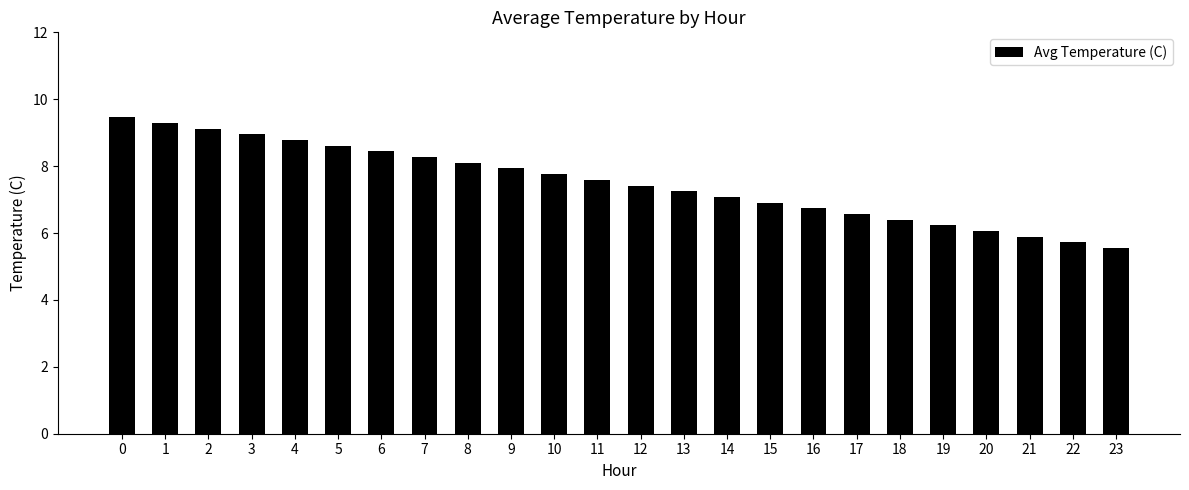

List the labels in order of value, largest first.

0, 1, 2, 3, 4, 5, 6, 7, 8, 9, 10, 11, 12, 13, 14, 15, 16, 17, 18, 19, 20, 21, 22, 23